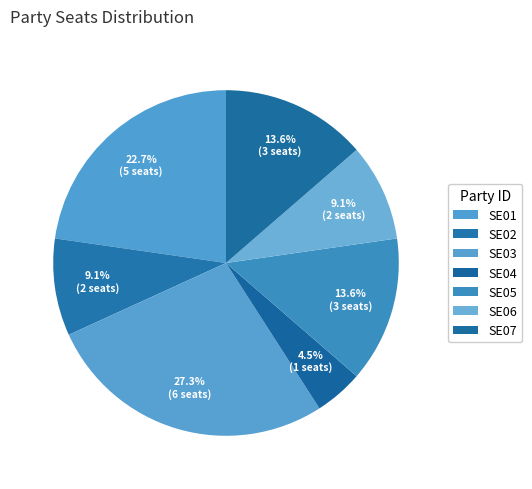

Is there a majority slice in this chart?

No